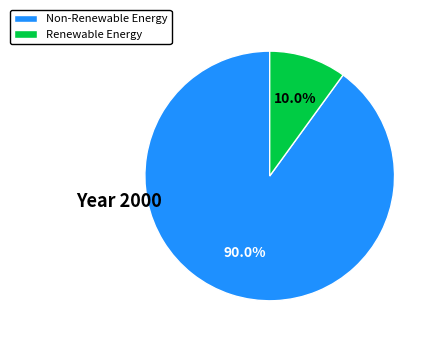

Which has a higher value, Non-Renewable Energy or Renewable Energy?

Non-Renewable Energy